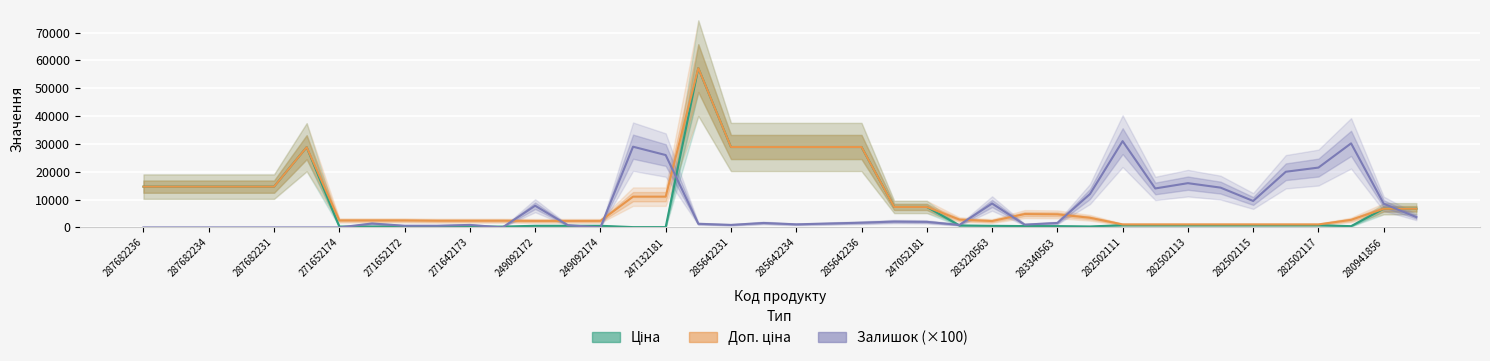

Between 285642236 and 282502117, which series saw the biggest shift?

Ціна